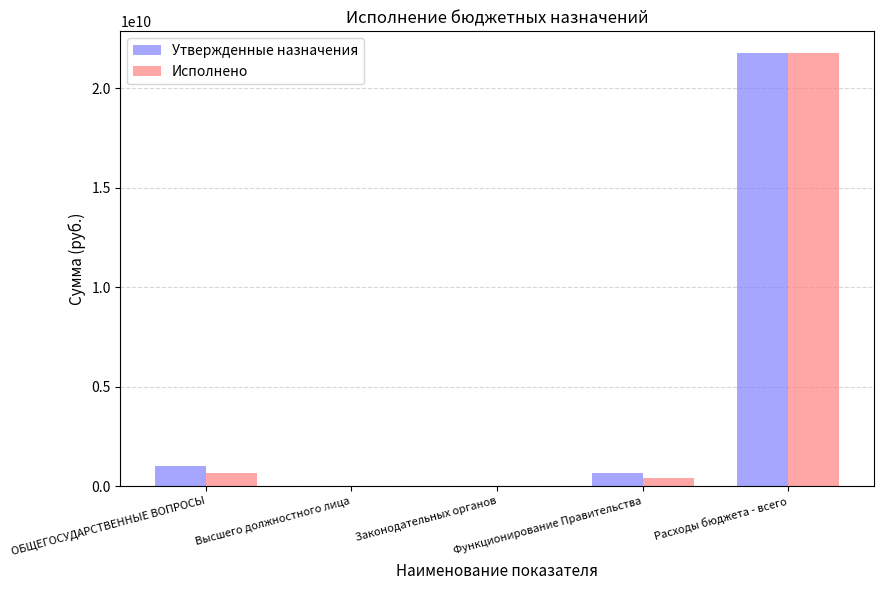

Where does the Исполнено series first go above 441405806?

ОБЩЕГОСУДАРСТВЕННЫЕ ВОПРОСЫ